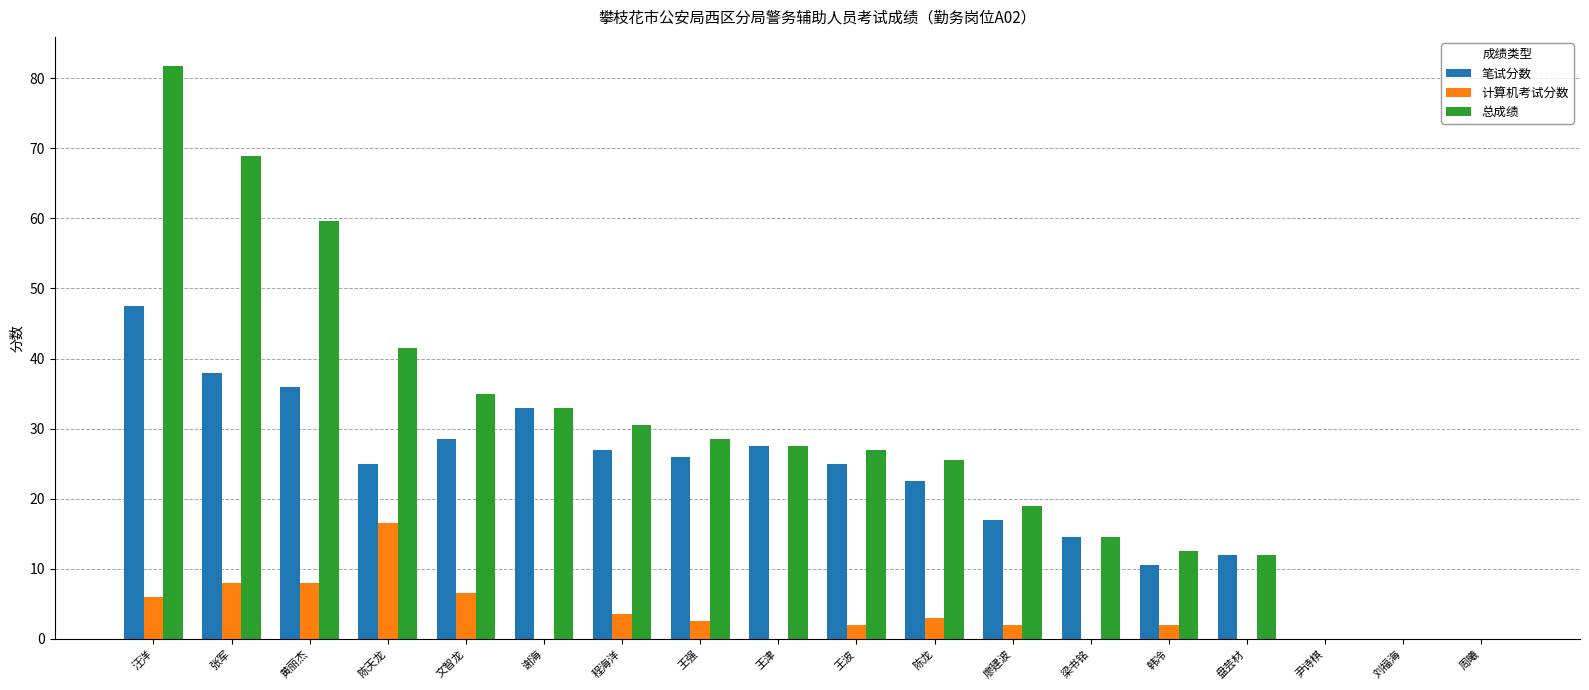

Which category has the highest value in the 笔试分数 series?

汪洋